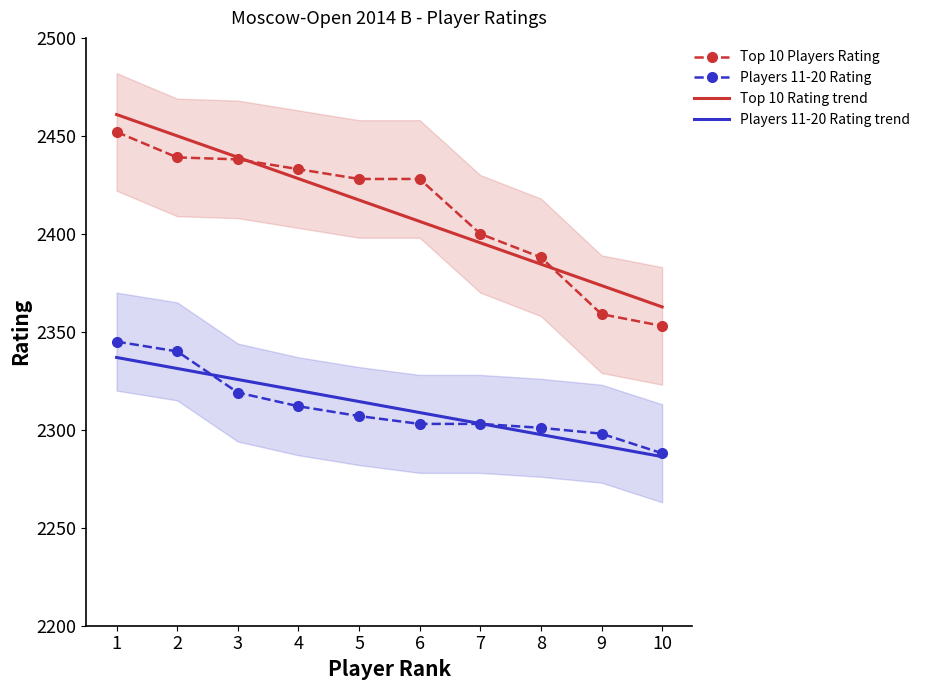

What is the minimum value for Top 10 Players Rating?

2353.0